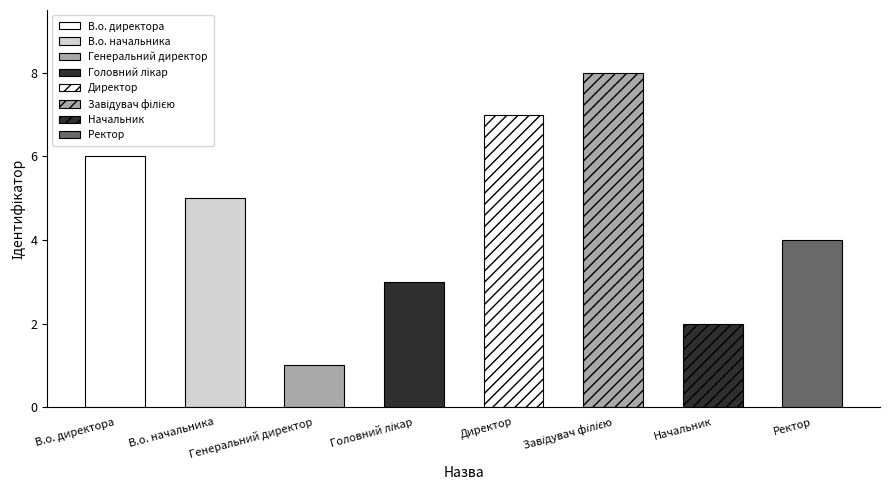

What is the minimum value shown in the chart?

1